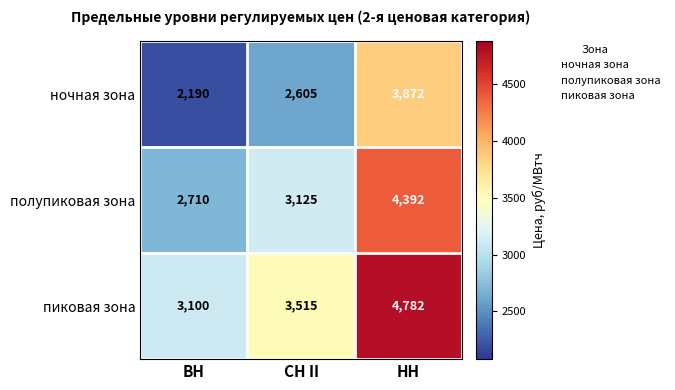

Is the value of ночная зона at СН II greater than the value of пиковая зона at НН?

No